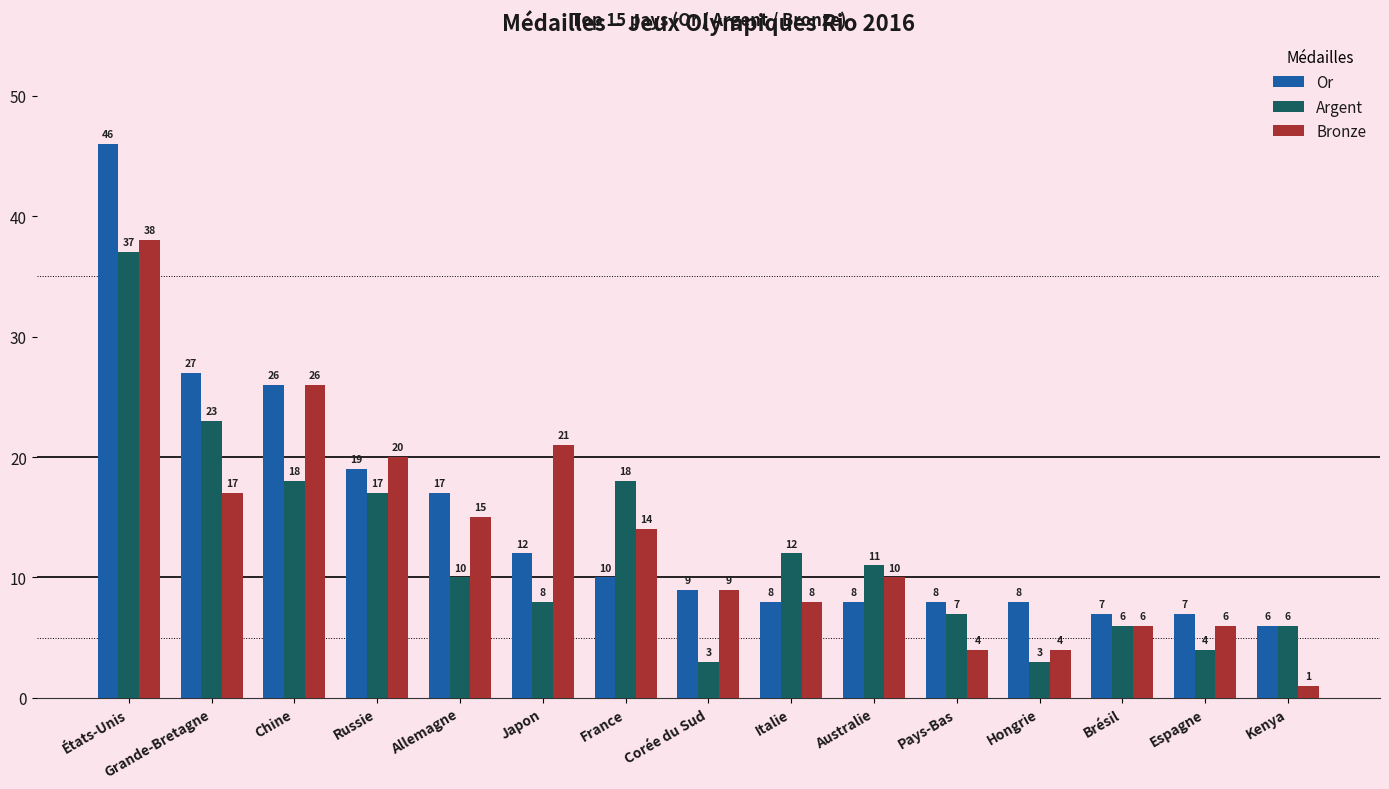

True or false: Argent has a value of 8 at Japon.

True